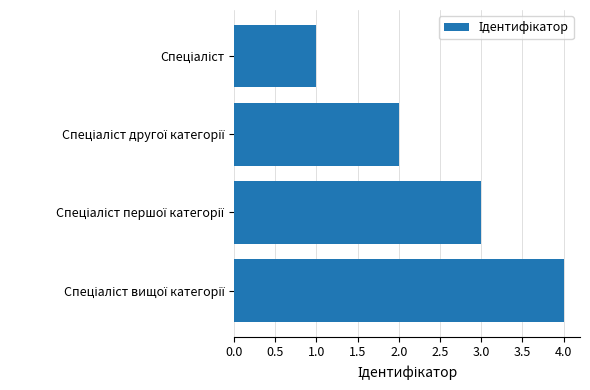

What is the sum of all values?

10